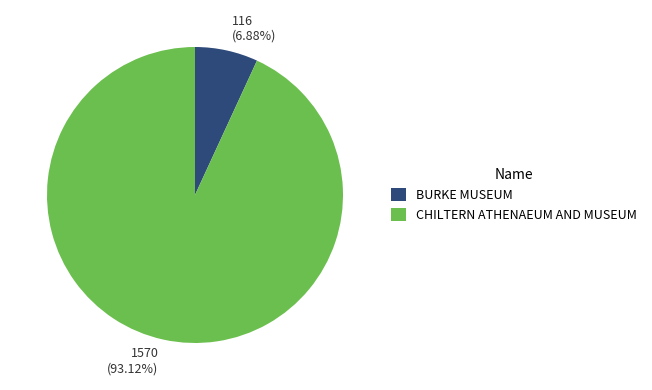

To the nearest percent, what portion does CHILTERN ATHENAEUM AND MUSEUM represent?

93%